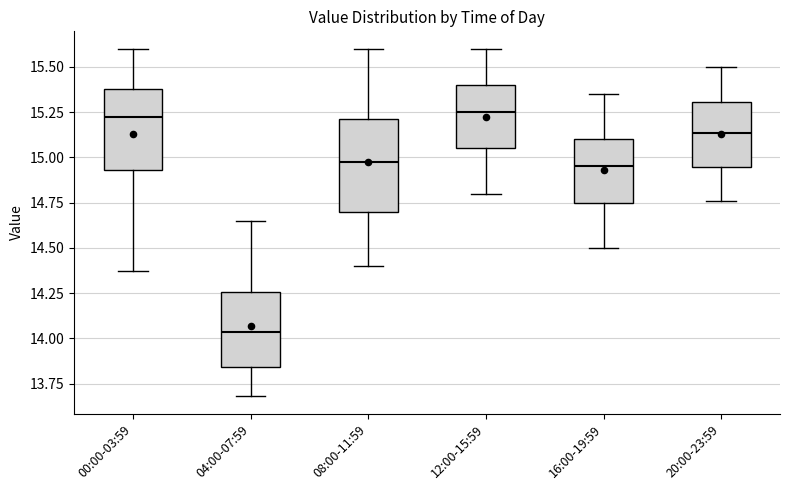

Reading left to right, read every box against the y-axis: the position of its median line, the range the box covers, and the ends of its whiskers. The values are not printed on the chart, so give them approximately, as read against the axis.

00:00-03:59: median 15.25, box 14.95 to 15.40, whiskers 14.35 to 15.60
04:00-07:59: median 14.05, box 13.85 to 14.25, whiskers 13.70 to 14.65
08:00-11:59: median 15.00, box 14.70 to 15.20, whiskers 14.40 to 15.60
12:00-15:59: median 15.25, box 15.05 to 15.40, whiskers 14.80 to 15.60
16:00-19:59: median 14.95, box 14.75 to 15.10, whiskers 14.50 to 15.35
20:00-23:59: median 15.15, box 14.95 to 15.30, whiskers 14.75 to 15.50